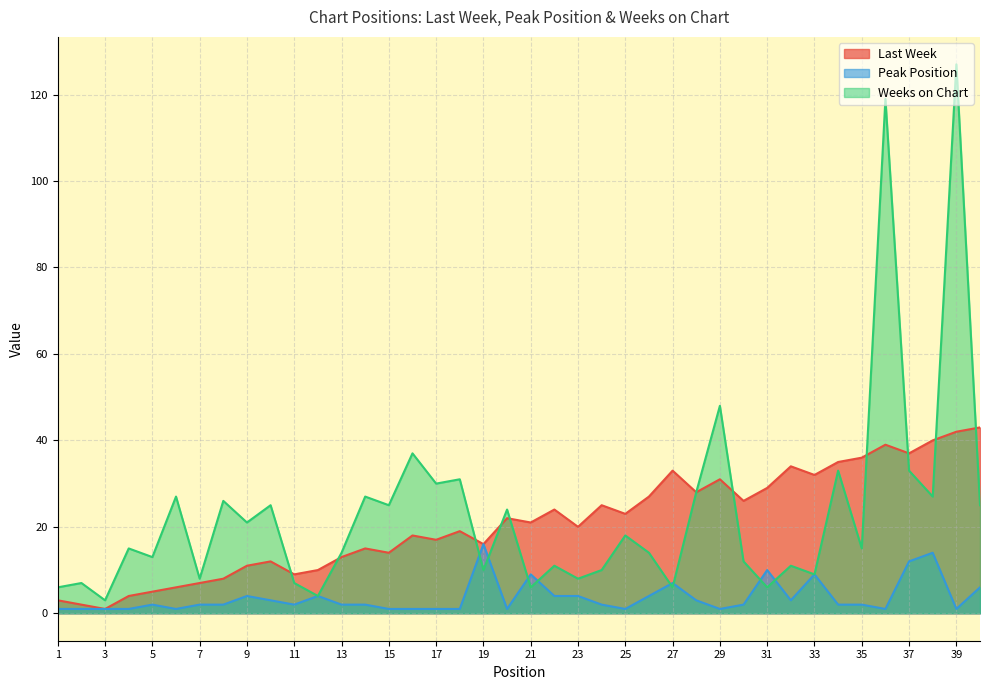

What is the total value across all series at 2?

10